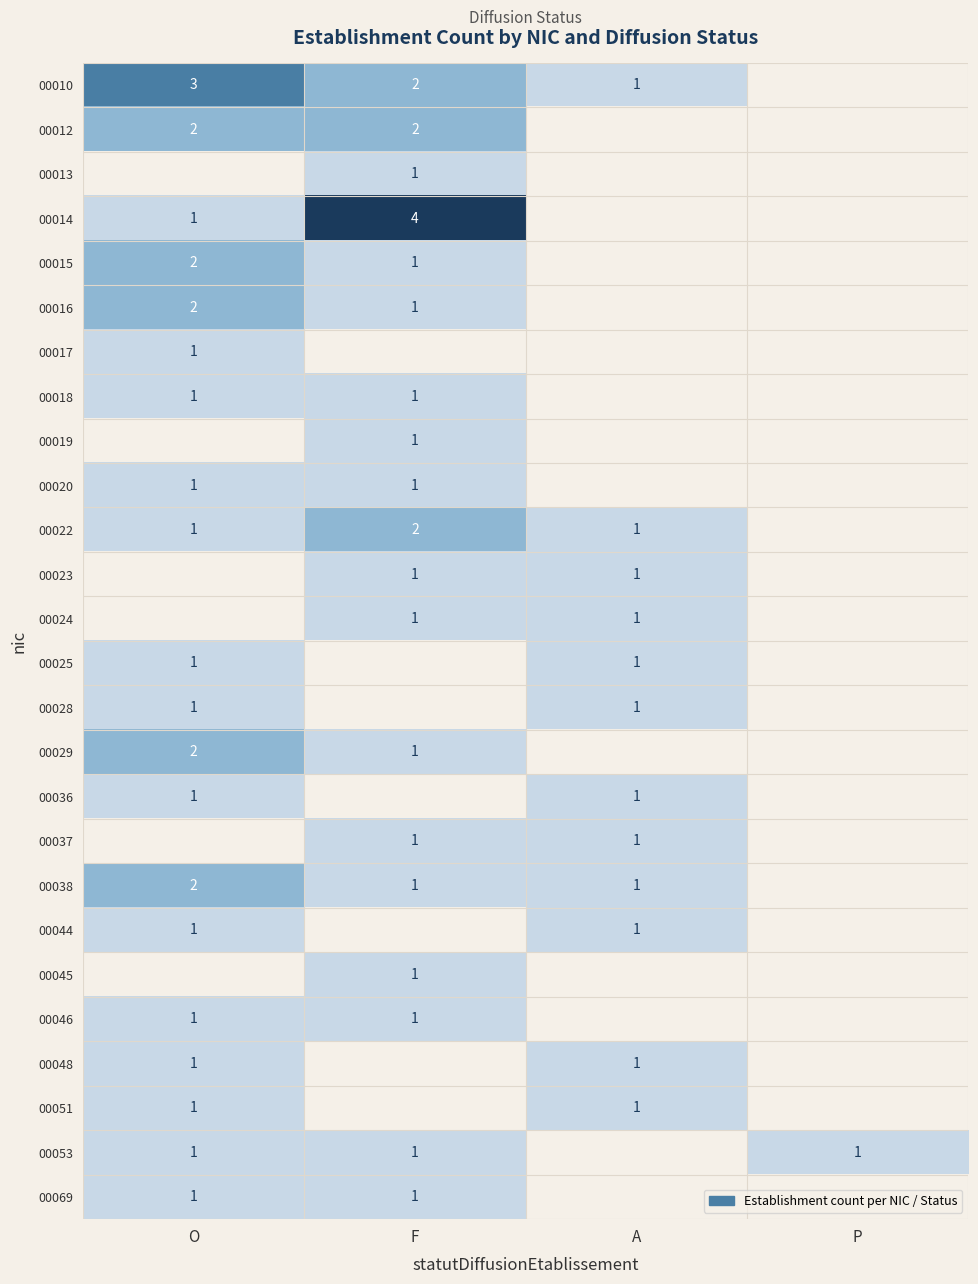

The 00044 series shows 0 at A. True or false?

False